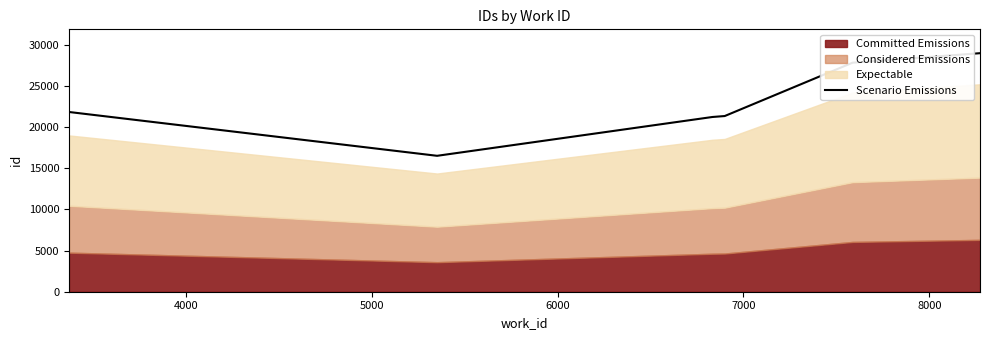

What is the maximum value for Scenario Emissions?

28950.1